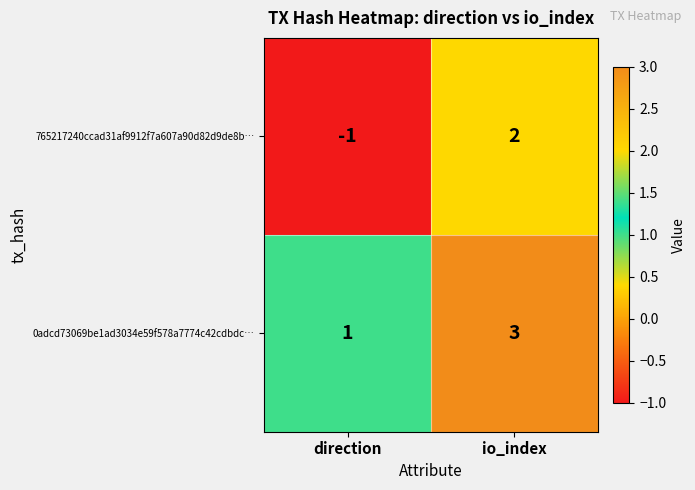

At direction, list the series in order from smallest to largest.

765217240ccad31af9912f7a607a90d82d9de8b…, 0adcd73069be1ad3034e59f578a7774c42cdbdc…